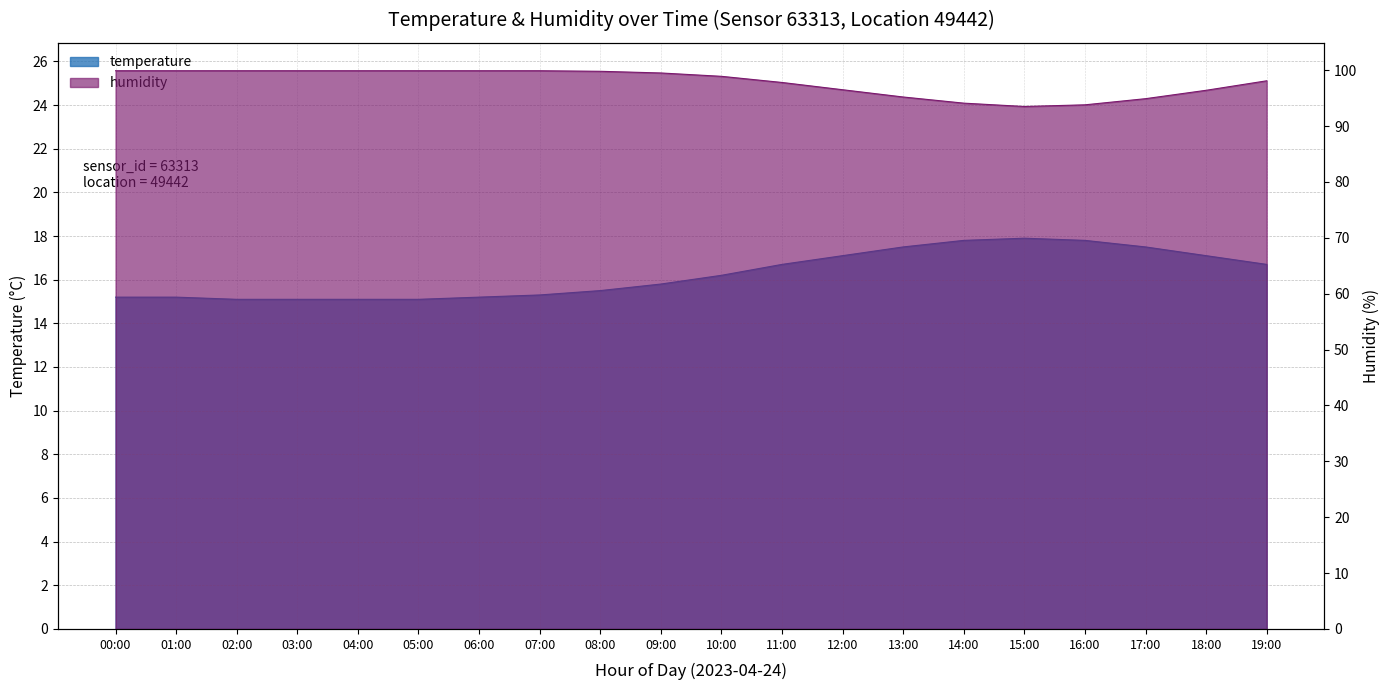

True or false: temperature and humidity intersect in this chart.

False